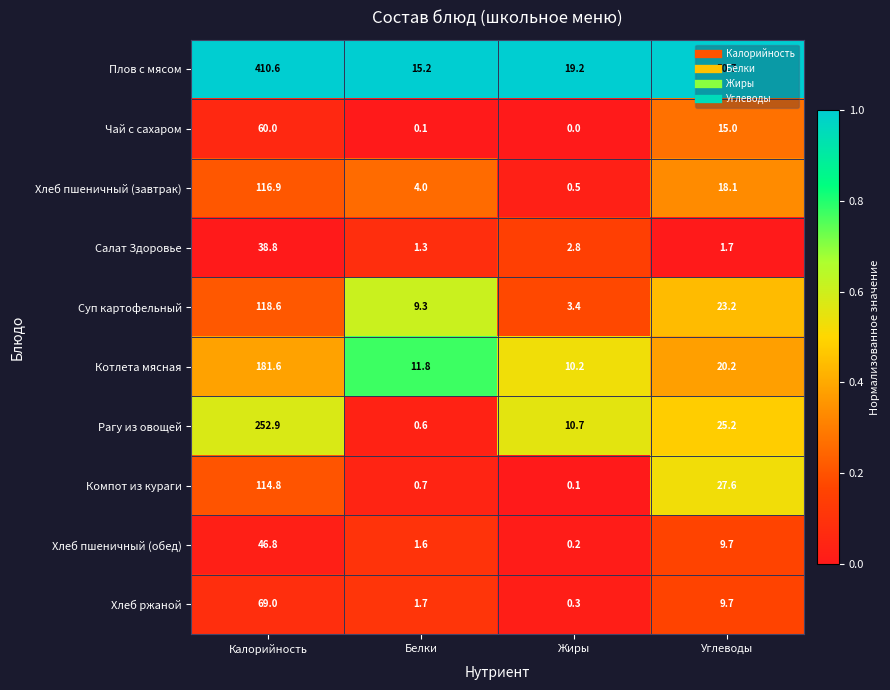

The Рагу из овощей series shows 0.6 at Белки. True or false?

True